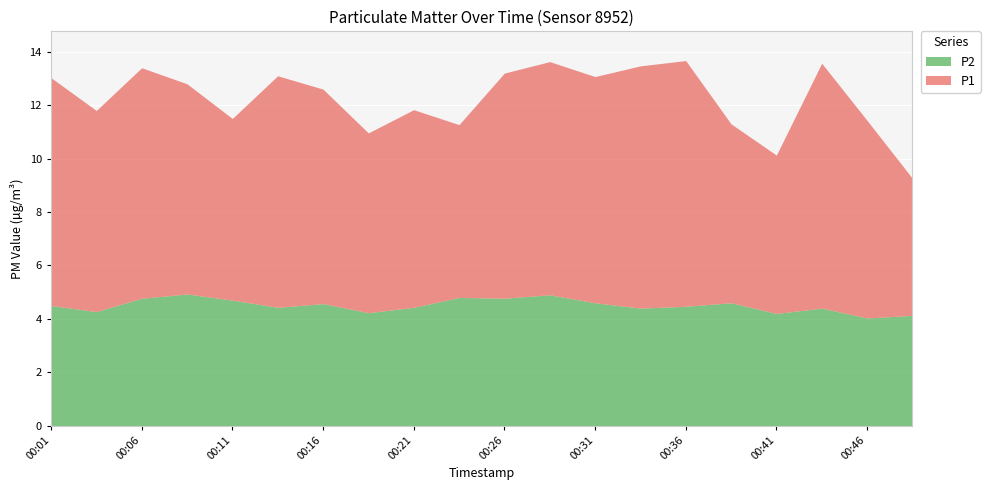

What is the maximum value shown in the chart?

9.2